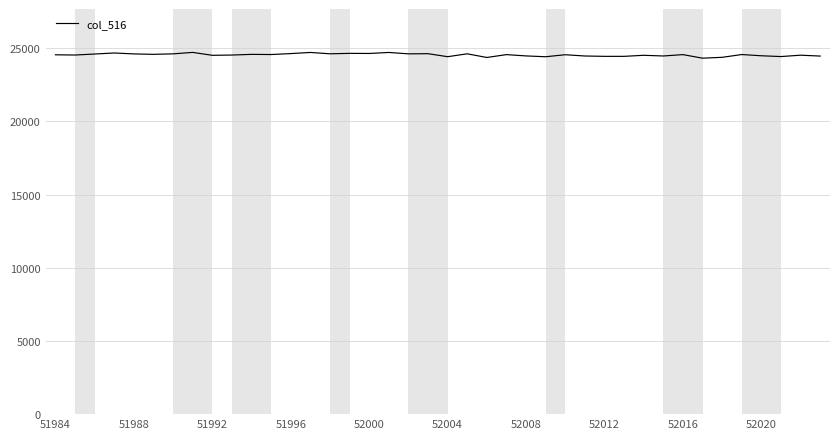

What is the greatest value displayed?

24707